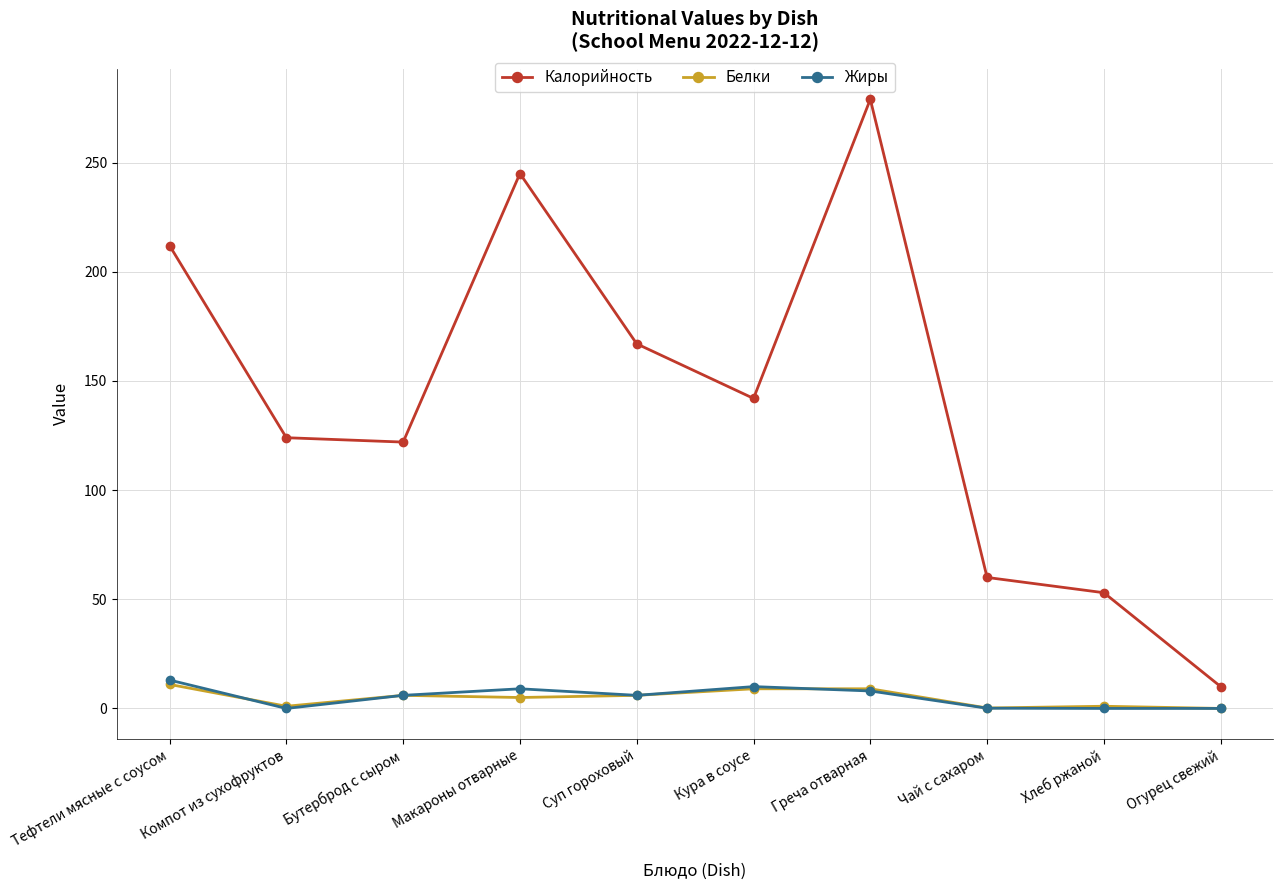

Is the value of Калорийность at Кура в соусе greater than the value of Жиры at Бутерброд с сыром?

Yes